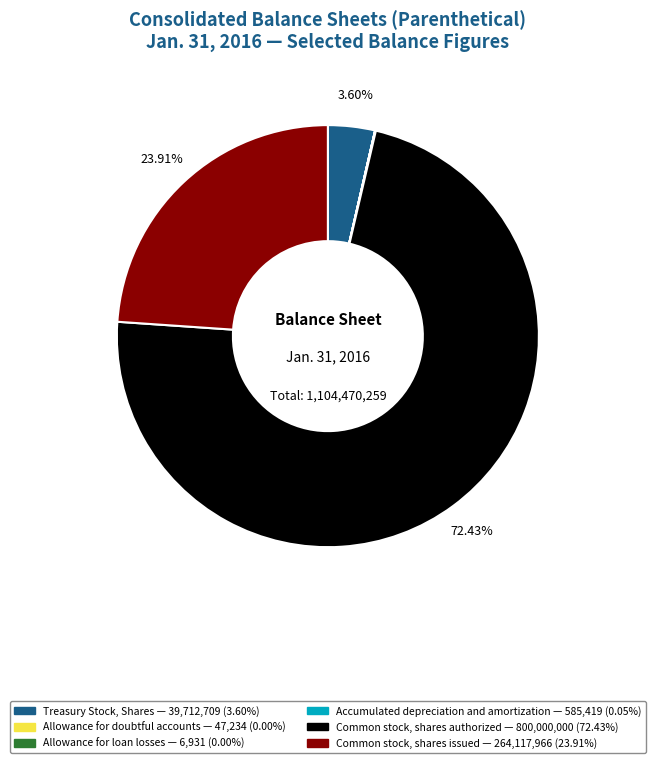

Which slice is the largest?

Common stock, shares authorized